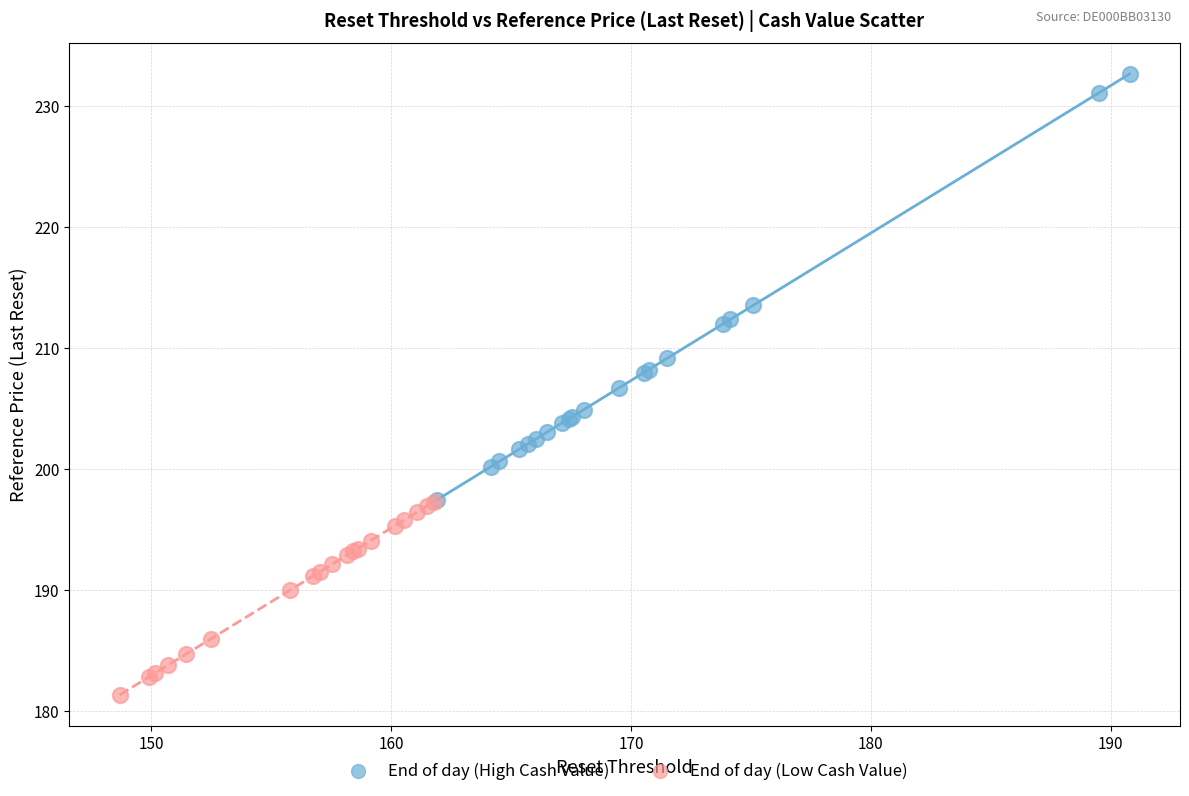

Which series has the widest spread of Y values?

End of day (High Cash Value)